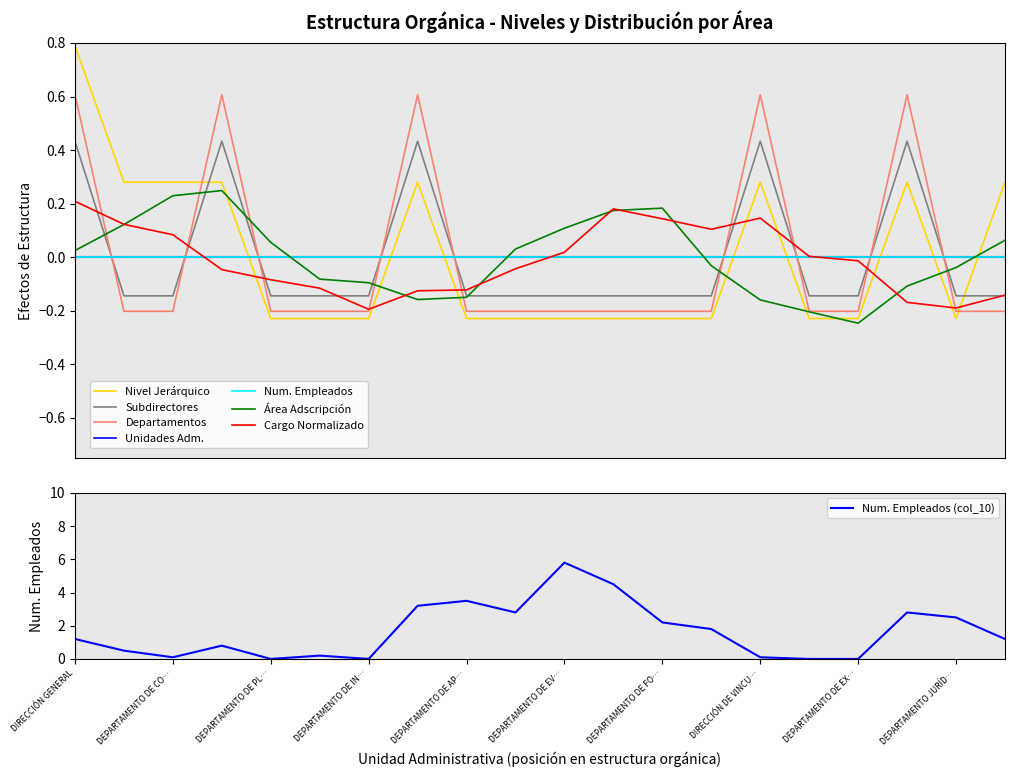

Does the chart have visible grid lines?

No